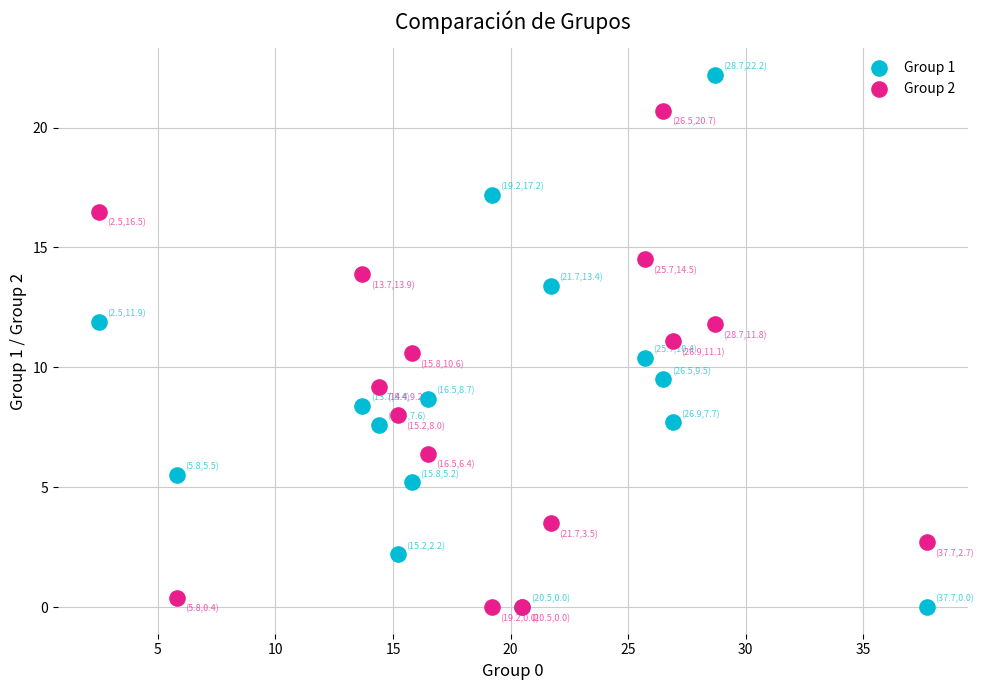

What is the X range (max minus min) for the scatter plot?

35.2